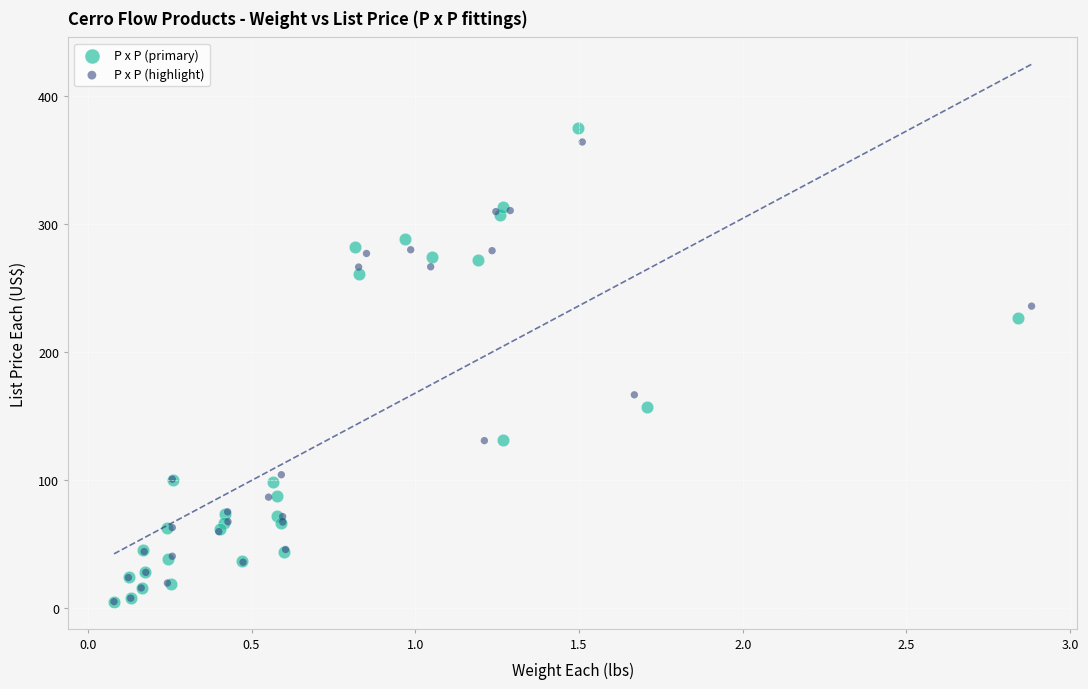

Which series has the largest Y range (max minus min)?

P x P (primary)